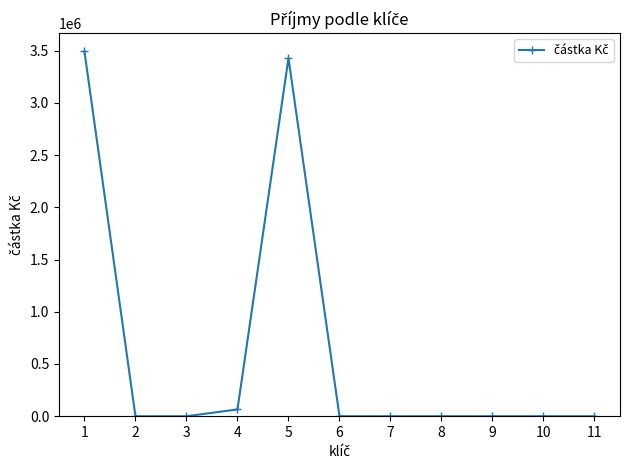

What is the greatest value displayed?

3492472.4